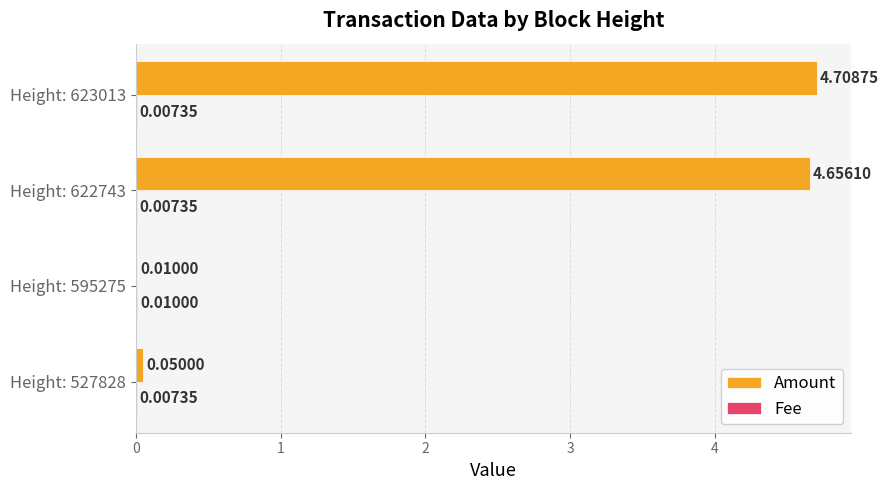

At which category is the sum across all series the highest?

Height: 623013